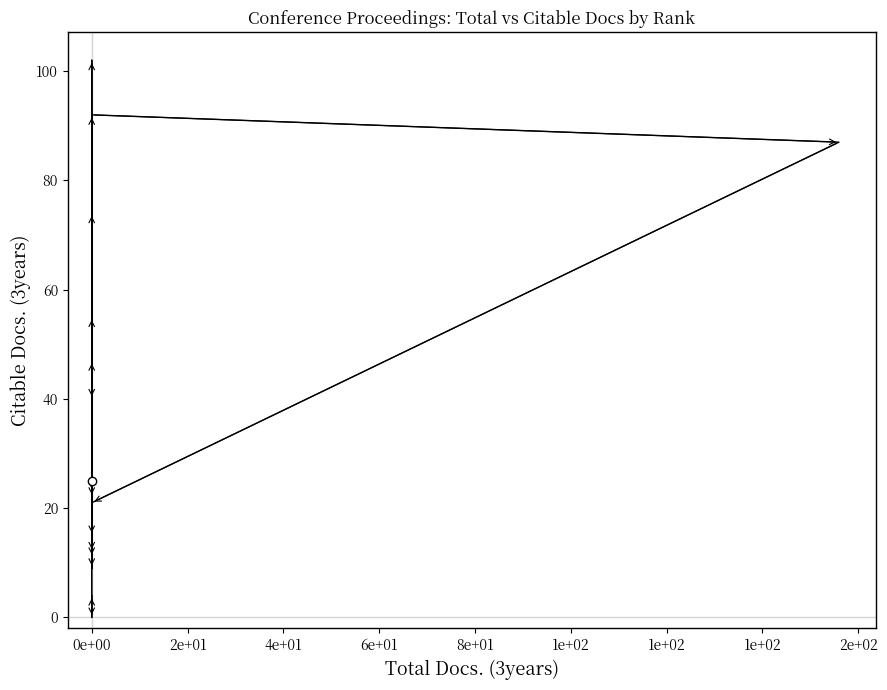

What is the average value?

36